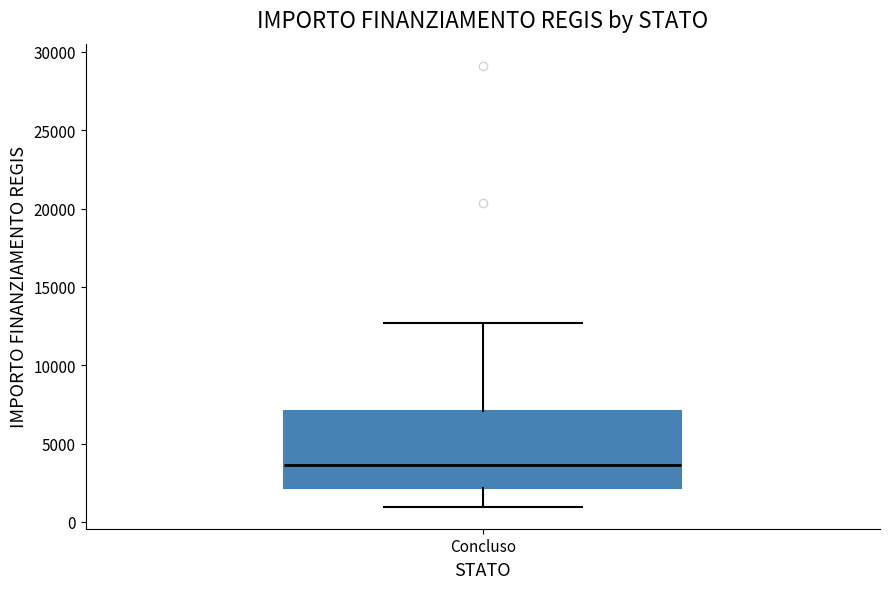

Read this box plot against the y-axis: the position of the median line, the range covered by the box, and the ends of both whiskers. The values are not printed on the chart, so give them approximately, as read against the axis.

median 3500, box 2000 to 7000, whiskers 1000 to 12500